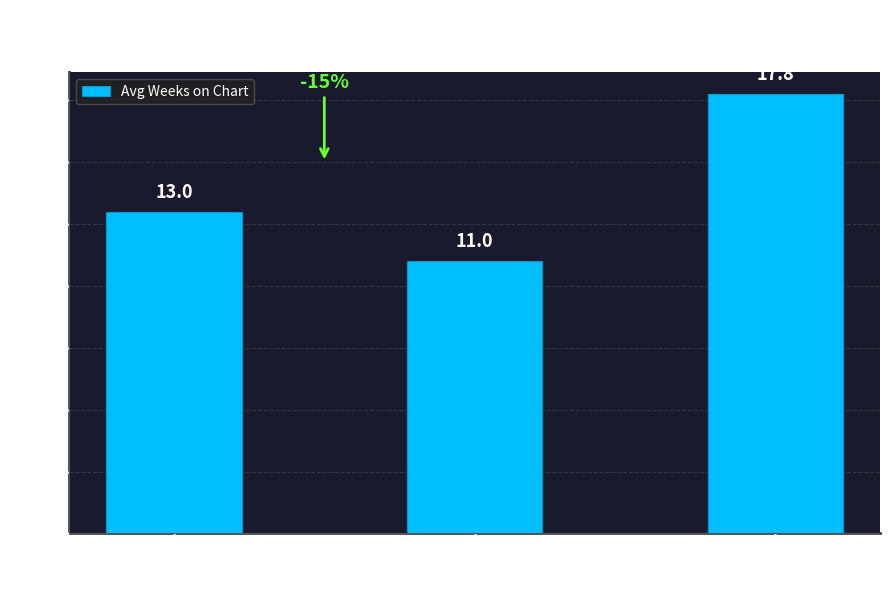

Rank the categories by value from highest to lowest.

Down
(down), Stationary
(-), Up
(up)